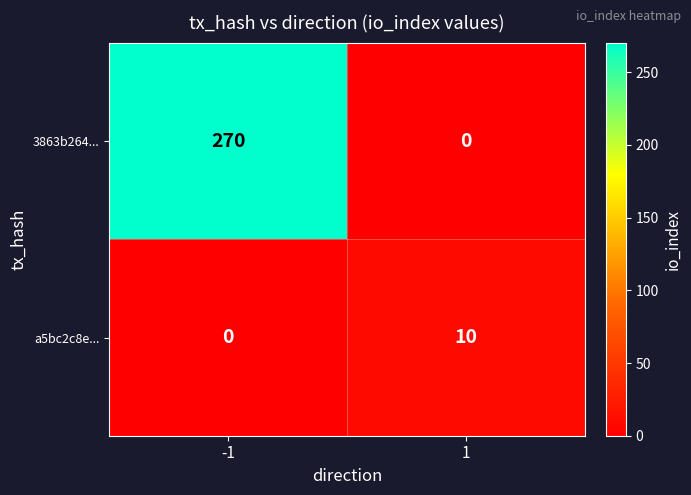

Between -1 and 1, which series saw the biggest shift?

3863b264...